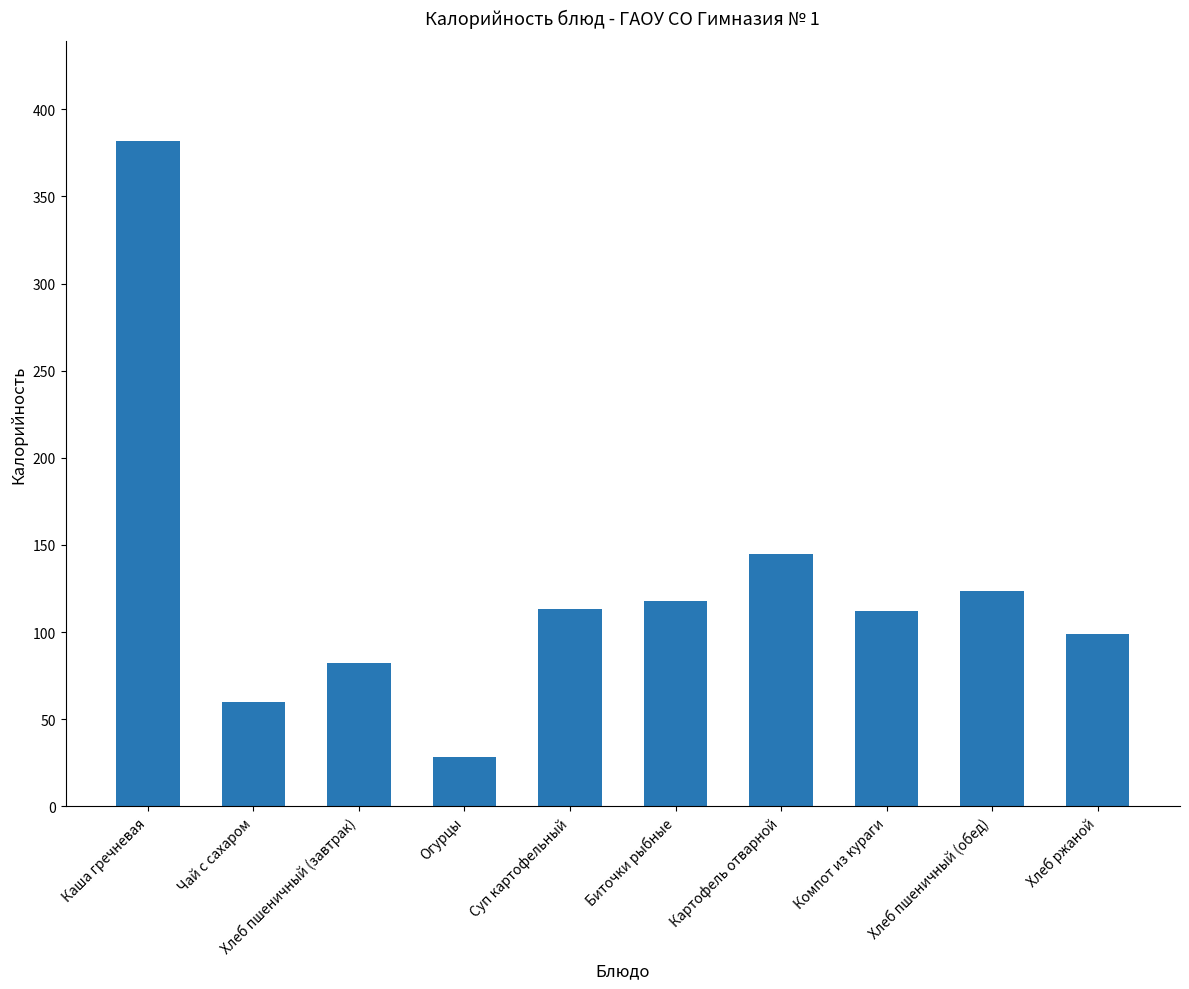

The chart shows a value of 99.0 at Хлеб ржаной. True or false?

True